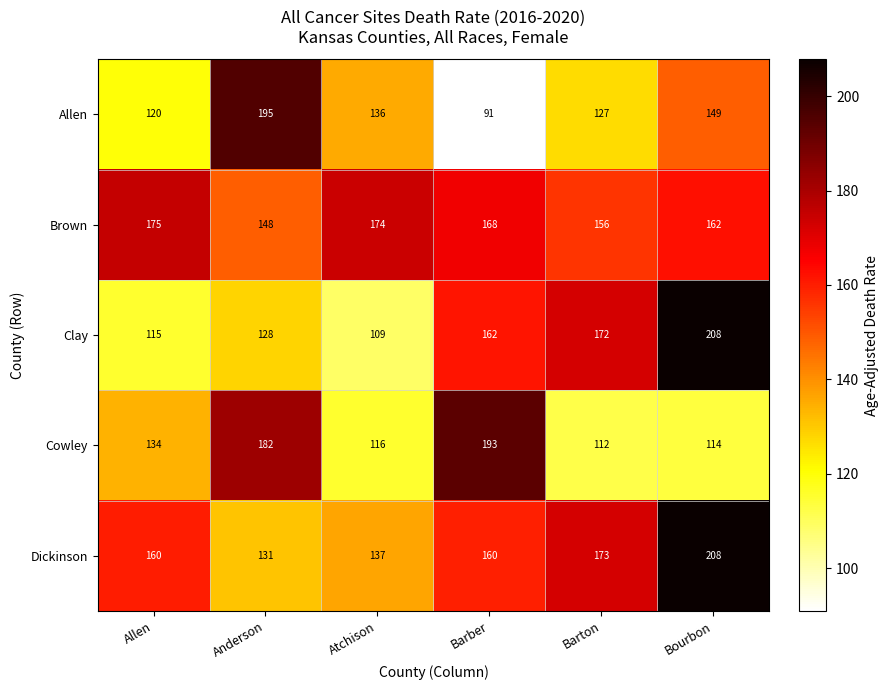

At Anderson, list the series in order from largest to smallest.

Allen, Cowley, Brown, Dickinson, Clay